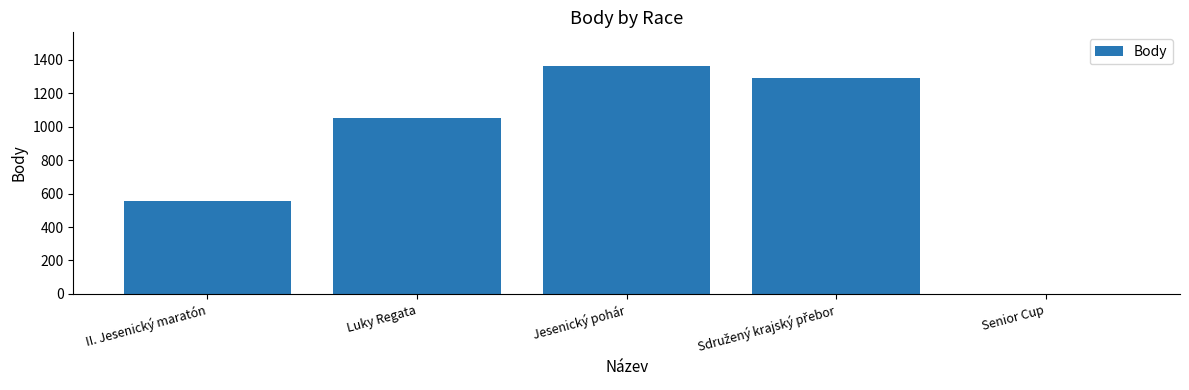

At which category does the chart reach its peak across all series?

Jesenický pohár